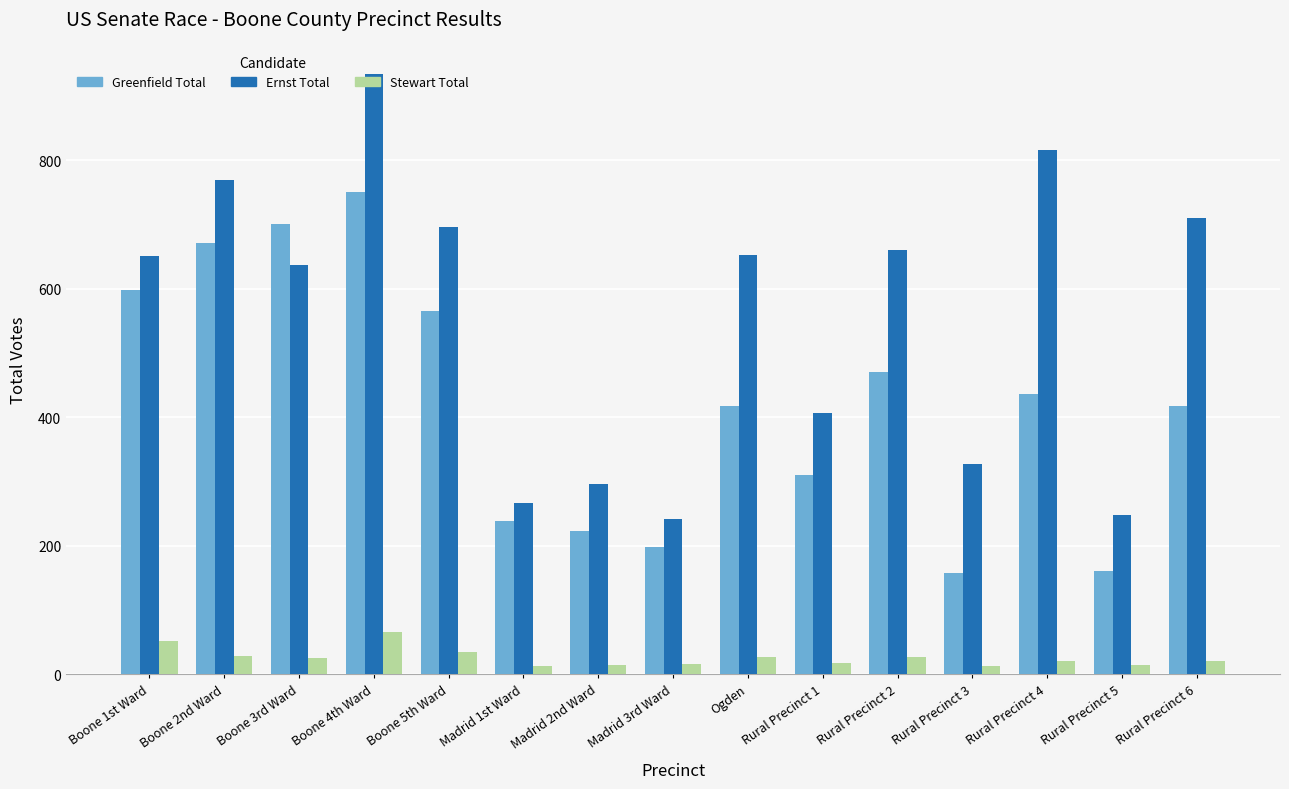

Which series has the widest spread of values?

Ernst Total